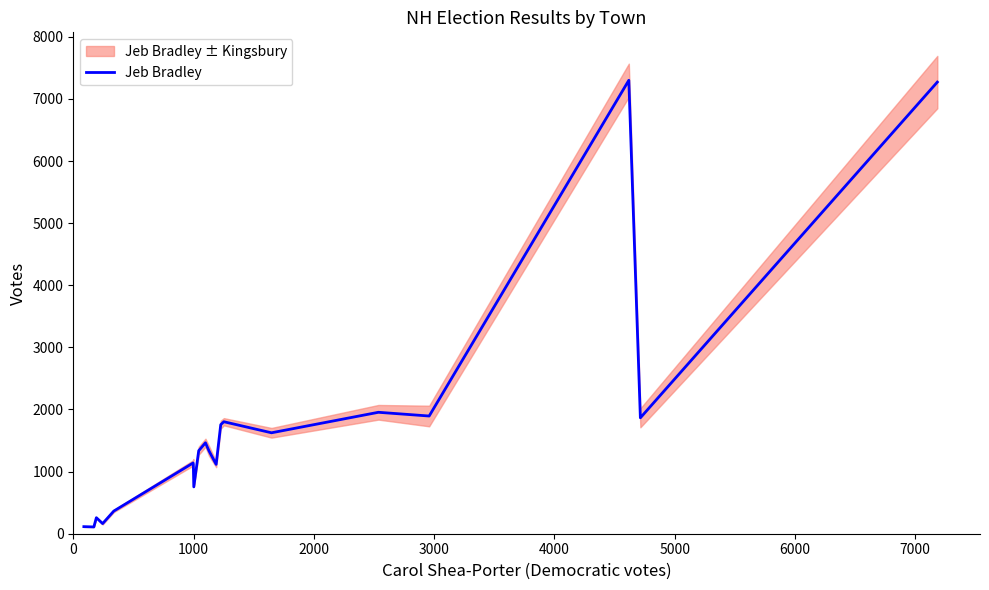

The value at 3000 is 229. True or false?

False